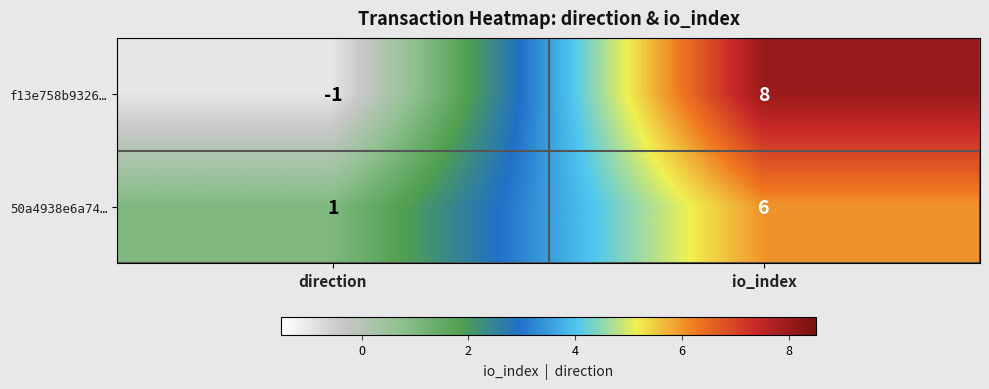

The value of f13e758b9326… at io_index is 14. True or false?

False